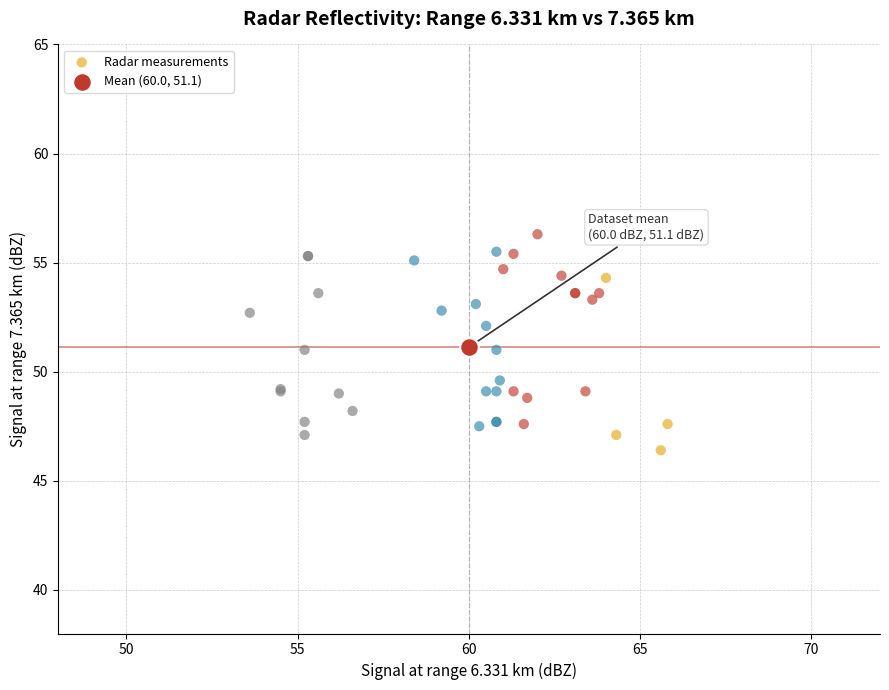

What are all the series names shown in the legend?

Radar measurements, Mean (60.0, 51.1)